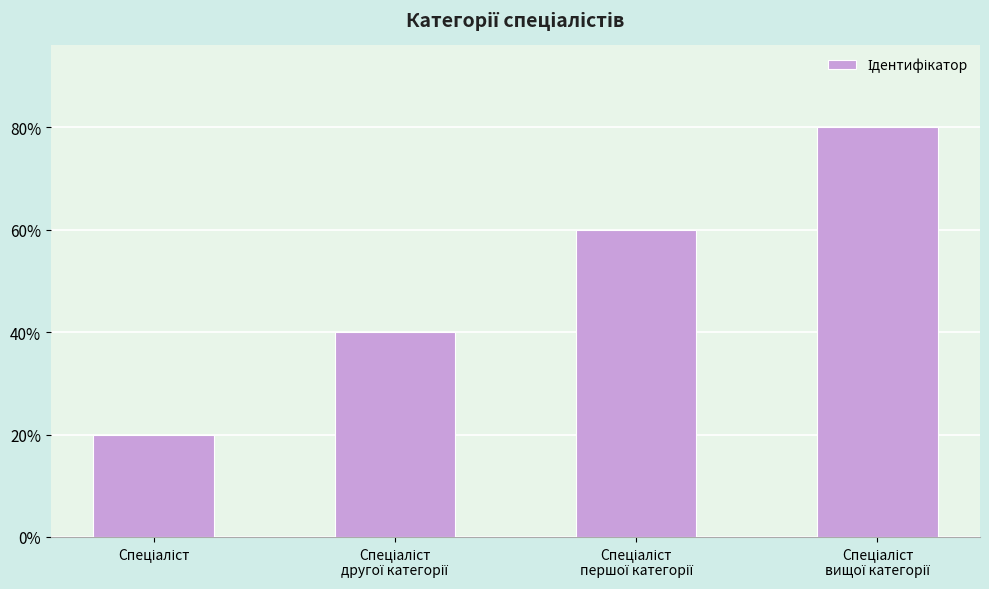

What is the difference between the maximum and minimum values?

3